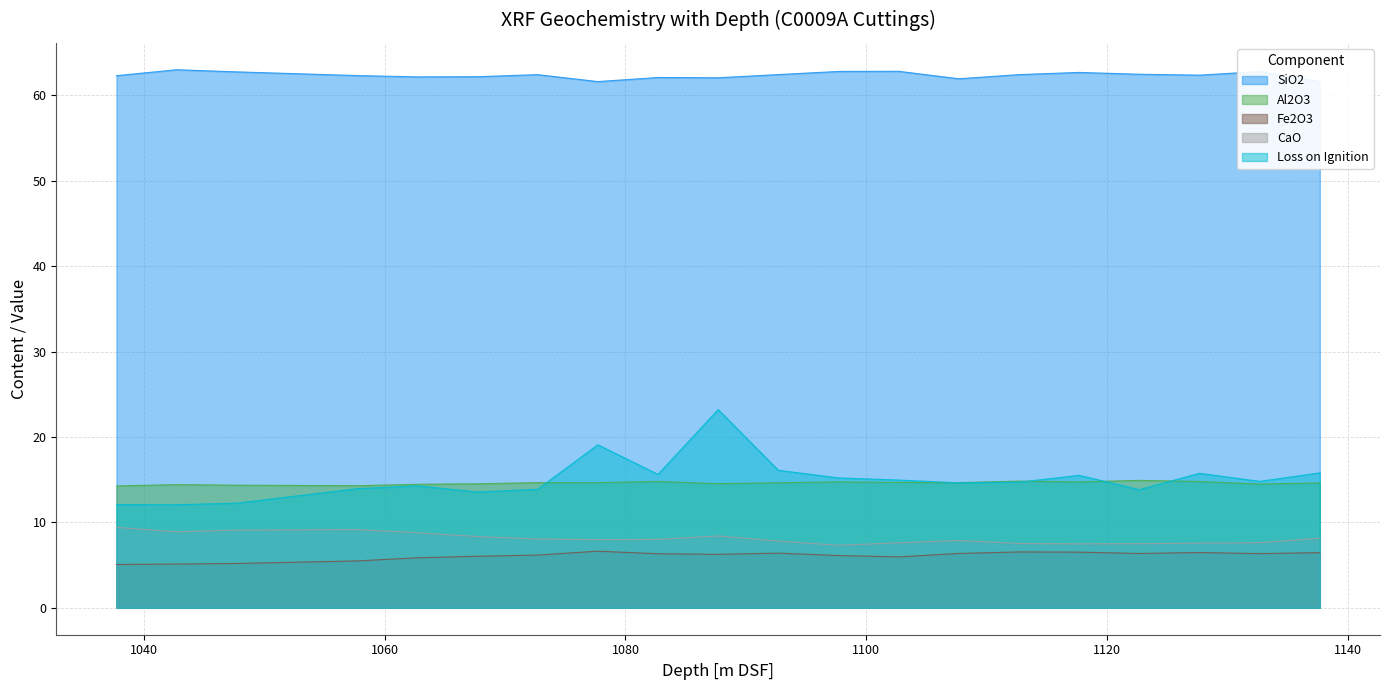

The CaO series shows 2.4 at 1042.7. True or false?

False